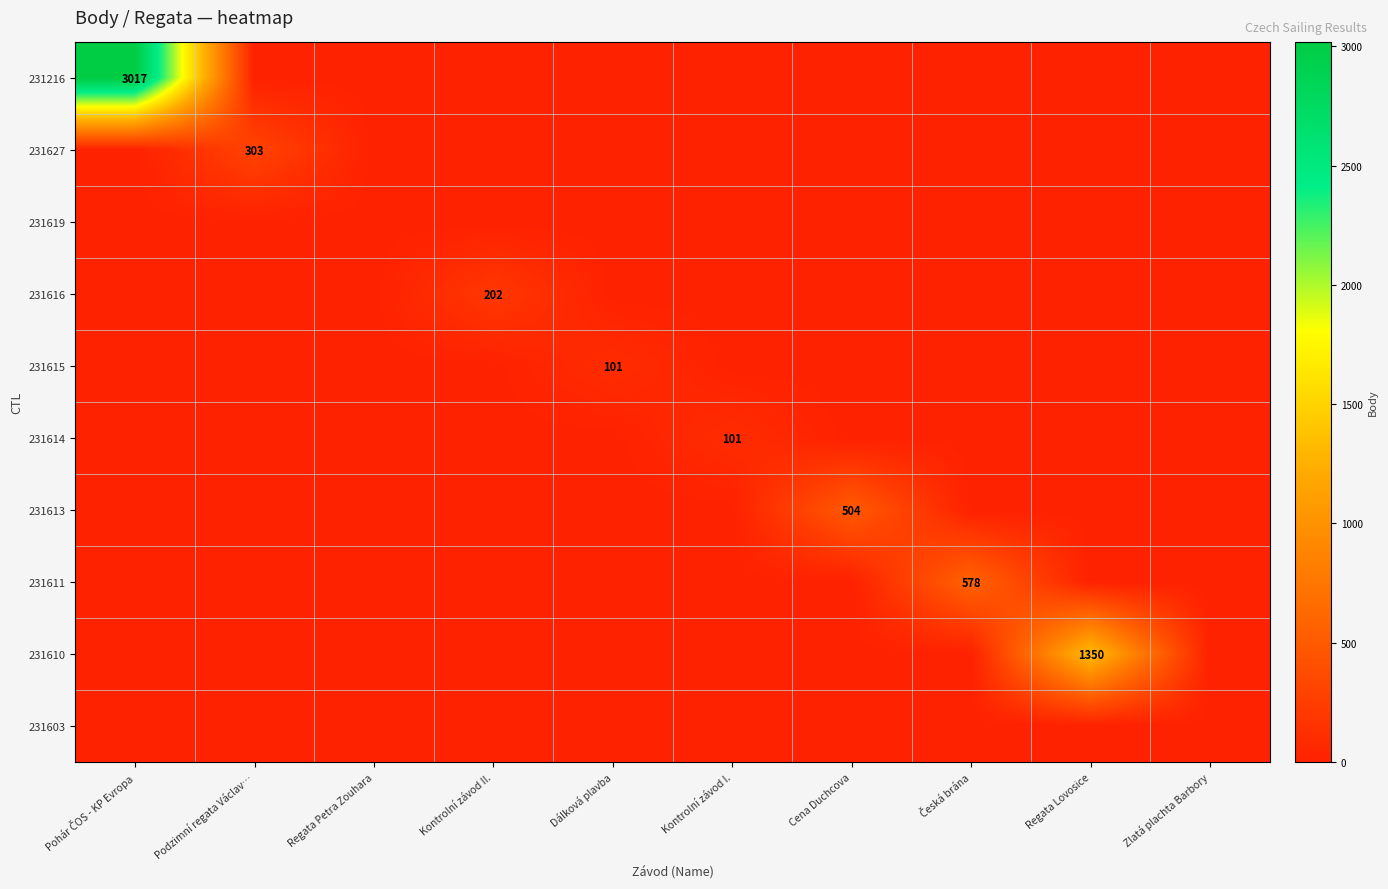

Is the value of 231216 at Česká brána greater than the value of 231616 at Dálková plavba?

No